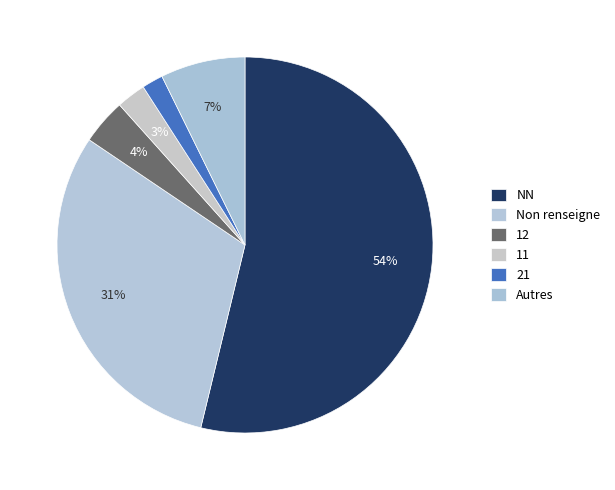

How many segments does this pie chart have?

6